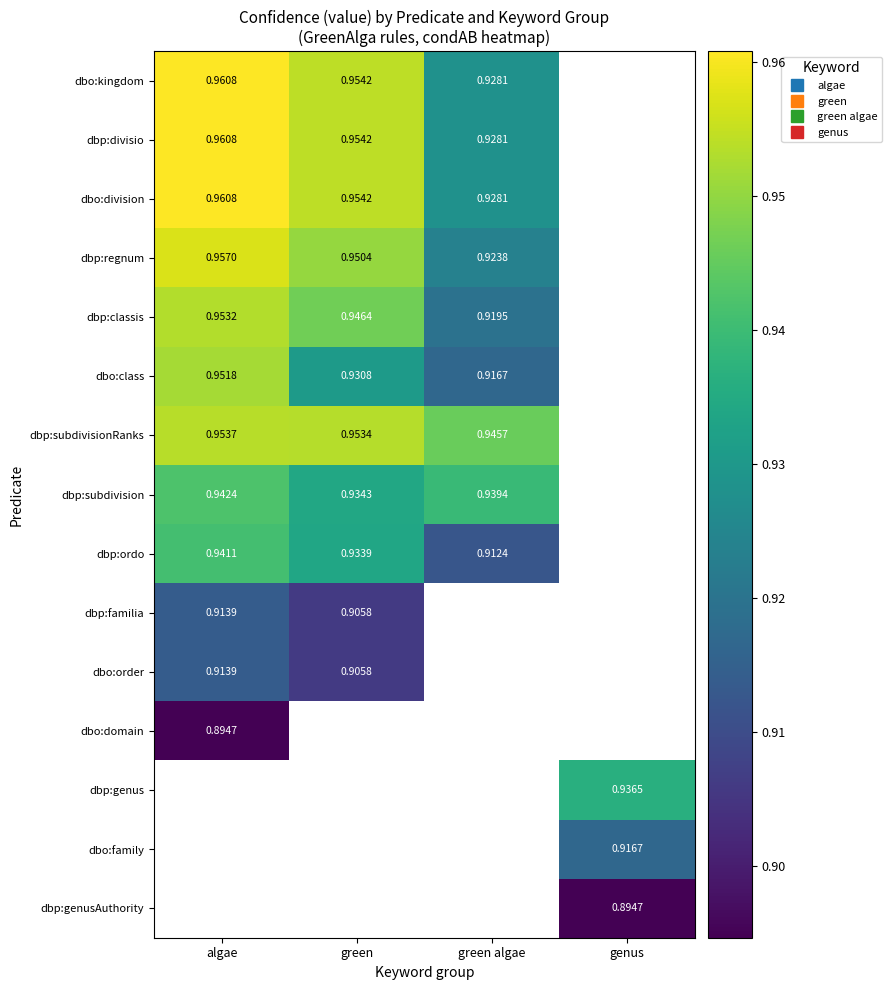

What is the highest value of the dbp:subdivisionRanks series?

1.0